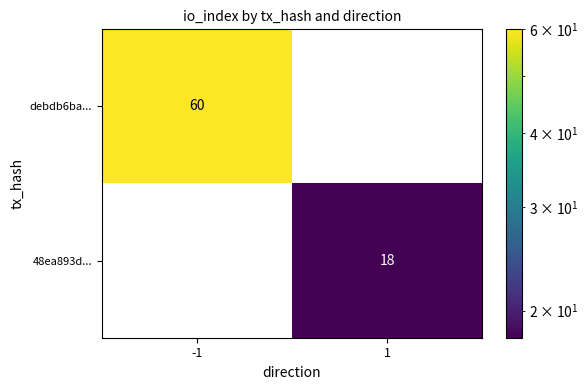

Reading left to right, extract all data points from this chart.

debdb6ba...: -1=60	1=0
48ea893d...: -1=0	1=18